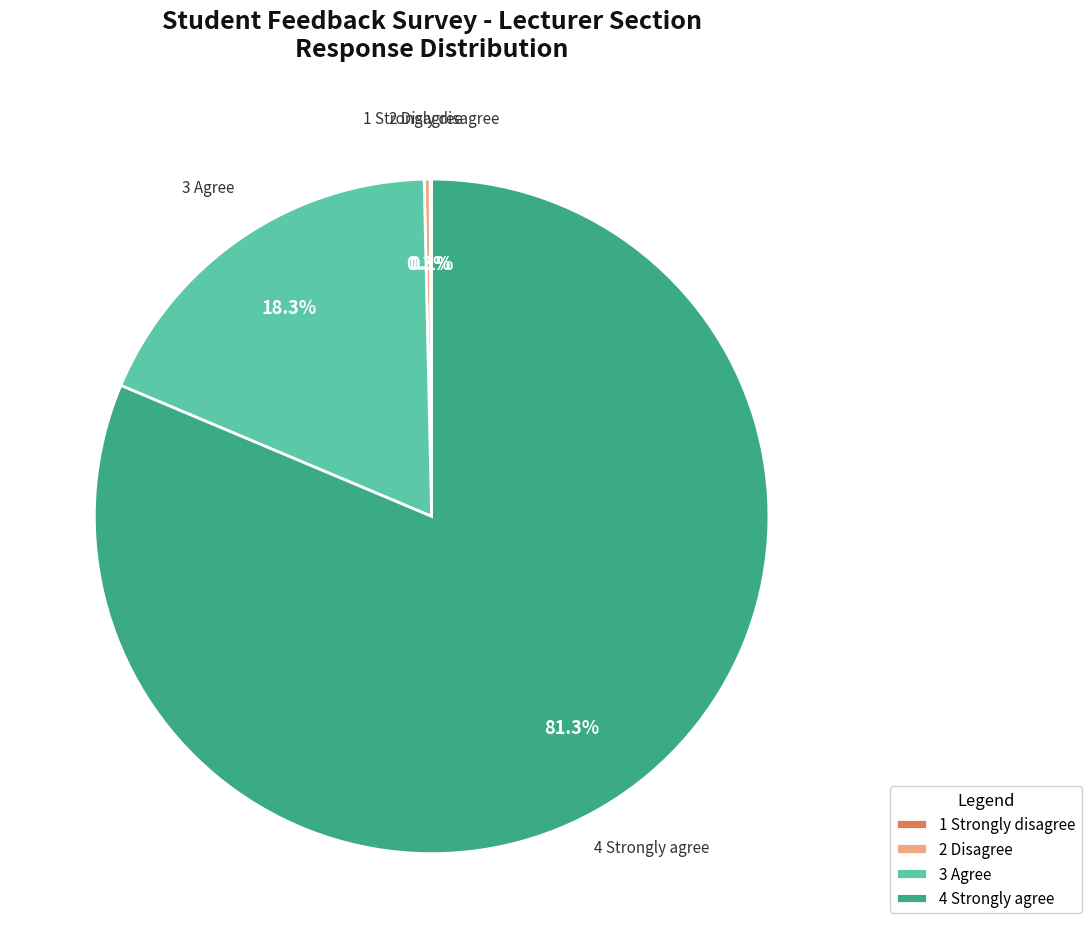

What percentage is NOT represented by 4 Strongly agree?

18.7%